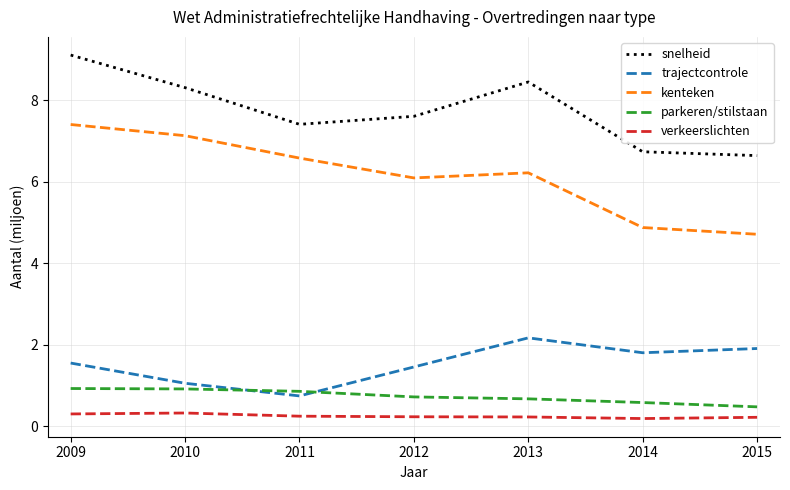

Does the chart display data point markers on the line(s)?

No